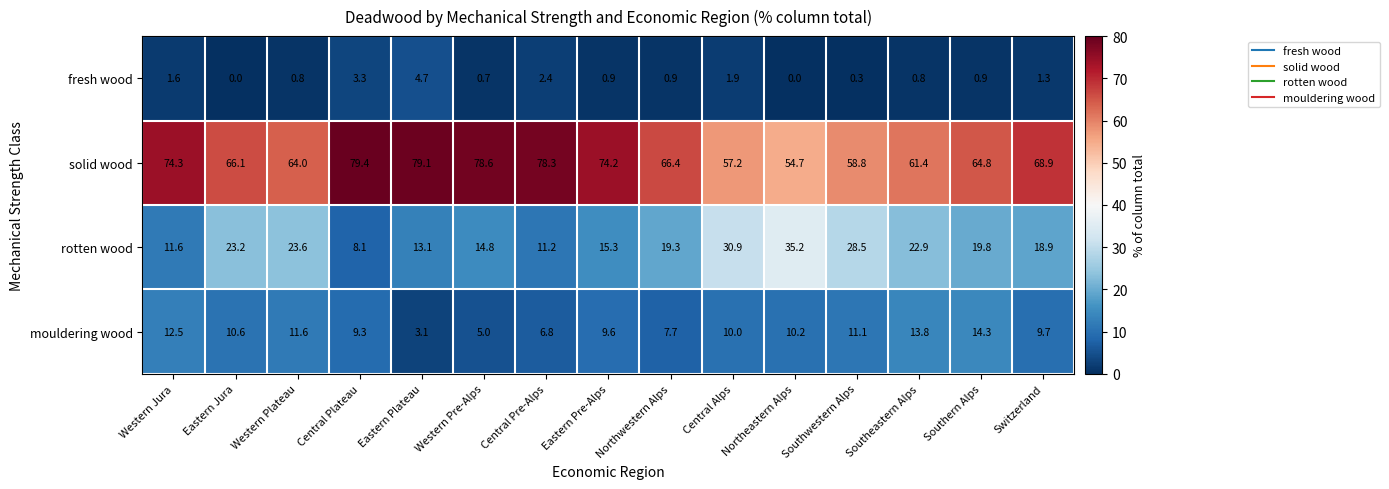

Which series changed the most between Northeastern Alps and Switzerland?

rotten wood